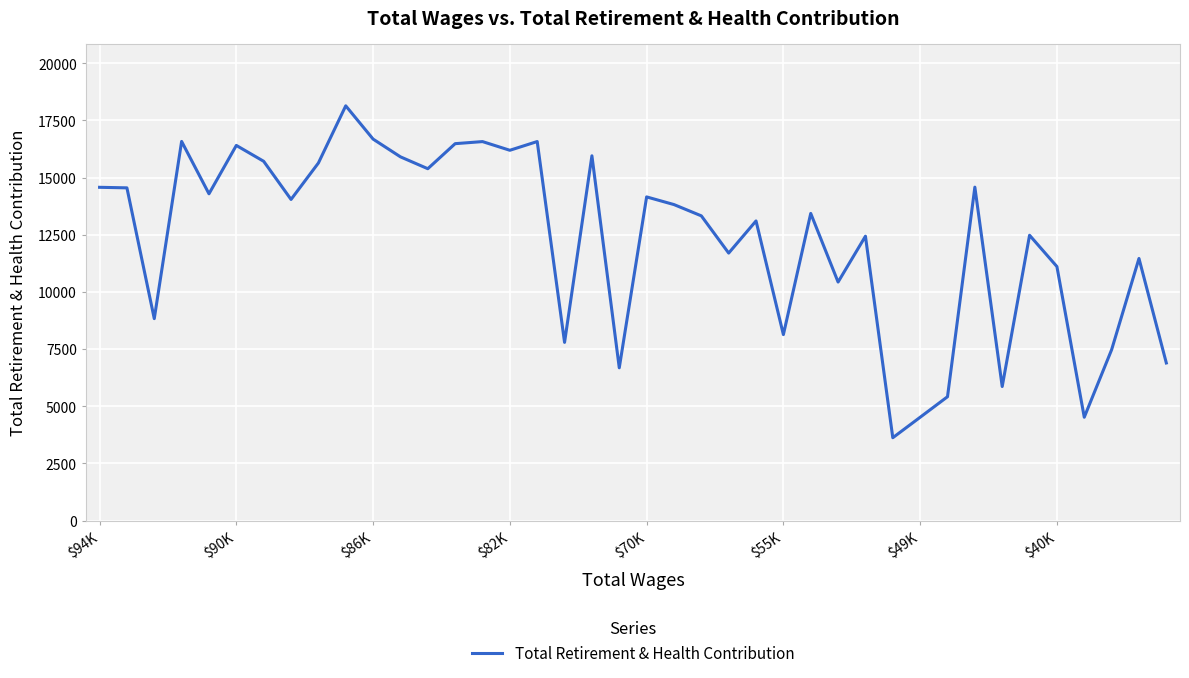

What is the greatest value displayed?

18138